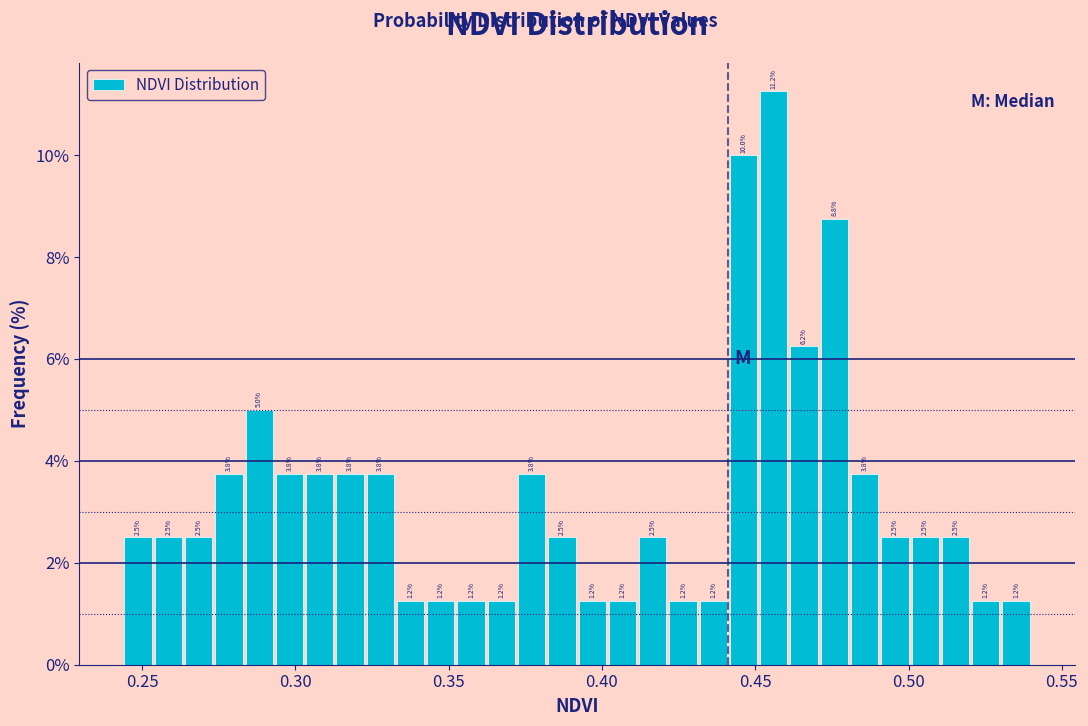

Read against the x-axis, roughly where is the centre of the tallest bar?

0.455